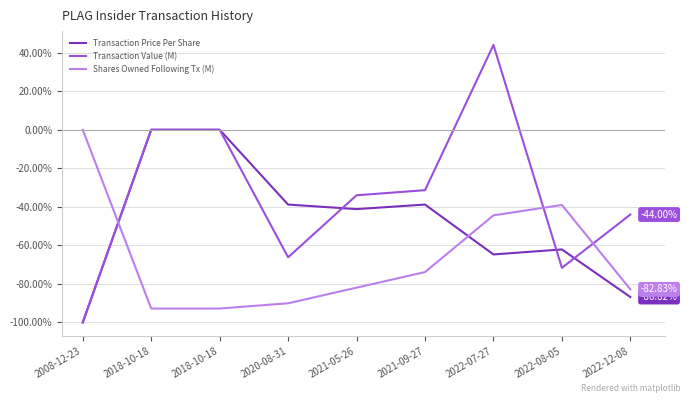

Where do Shares Owned Following Tx (M) and Transaction Value (M) first cross each other?

2008-12-23 and 2018-10-18